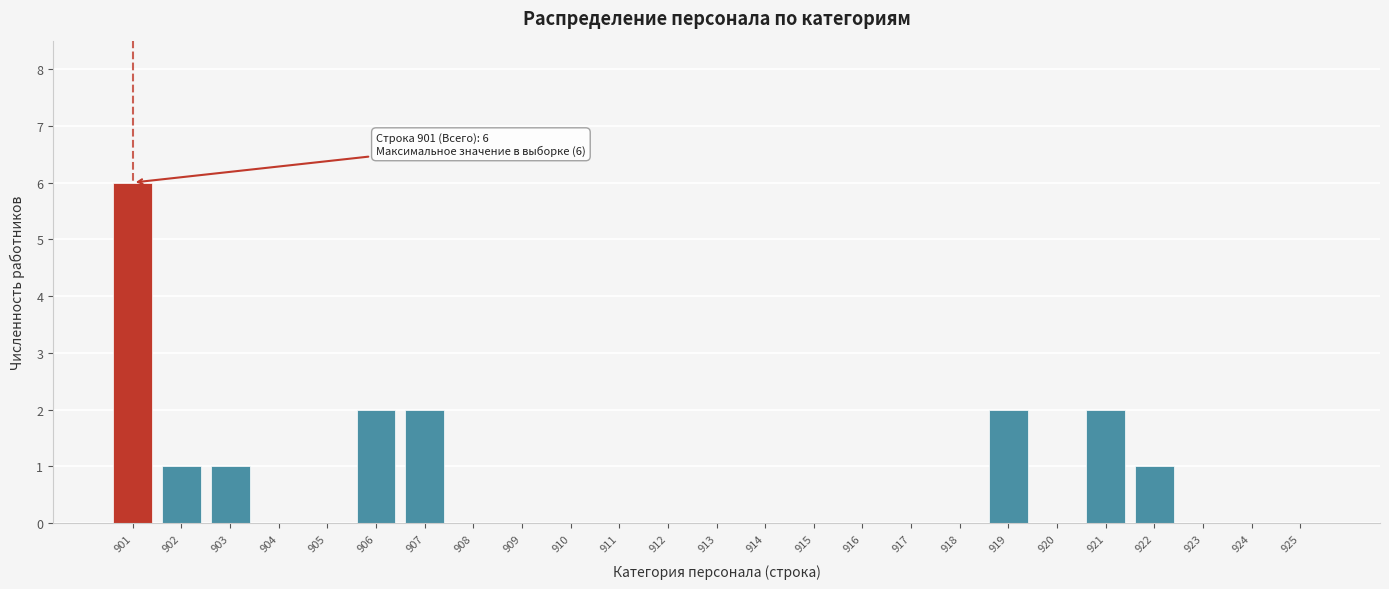

Reading left to right, extract all data points from this chart.

901=6	902=1	903=1	904=0	905=0	906=2	907=2	908=0	909=0	910=0	911=0	912=0	913=0	914=0	915=0	916=0	917=0	918=0	919=2	920=0	921=2	922=1	923=0	924=0	925=0